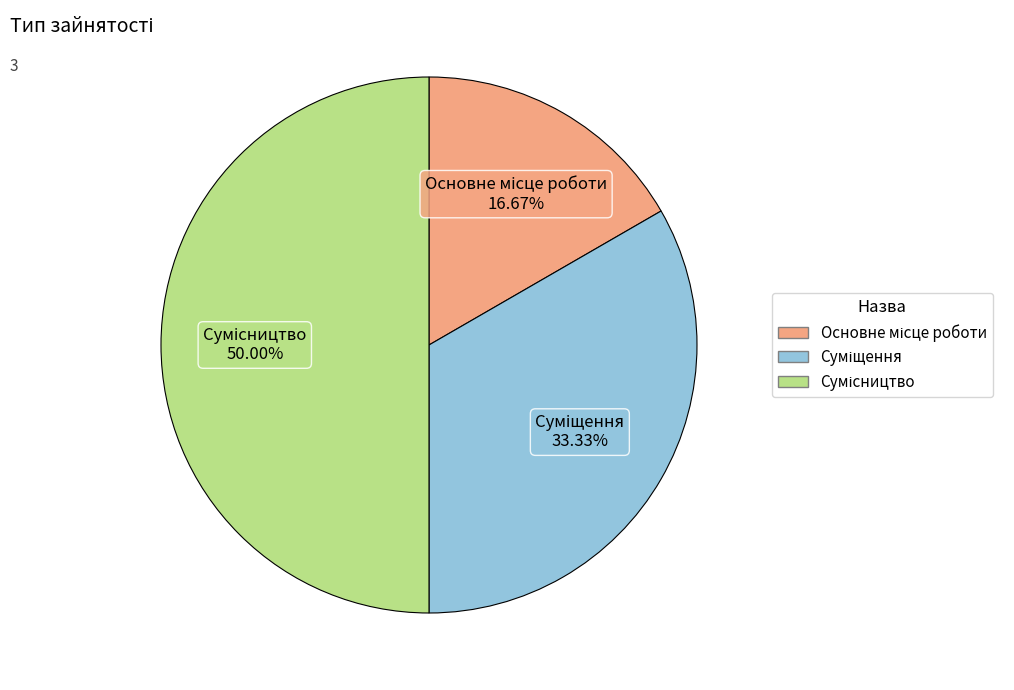

How many slices are in this pie chart?

3